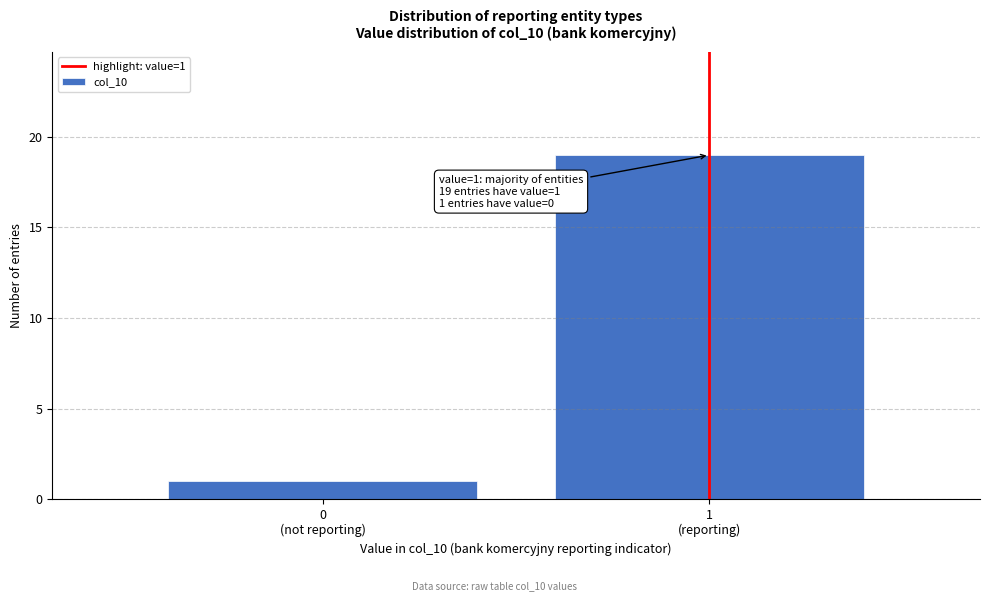

Reading left to right, extract all data points from this chart.

1	19